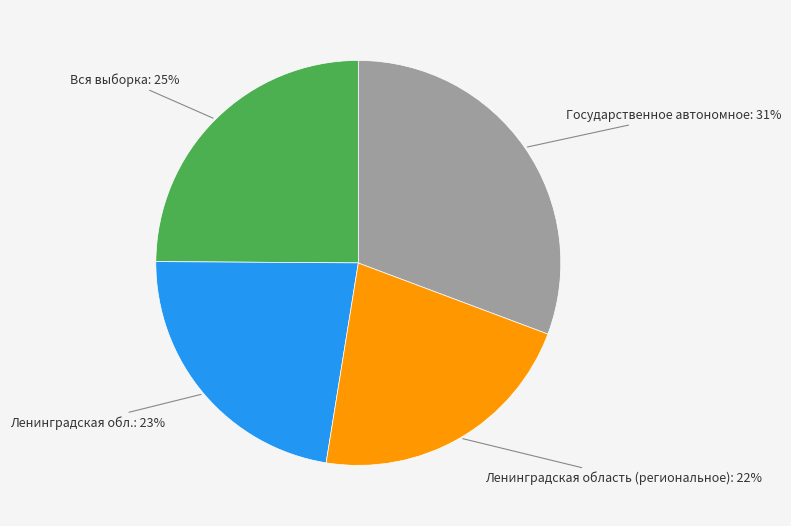

To the nearest percent, what is the difference between the largest and smallest slice percentages?

9%